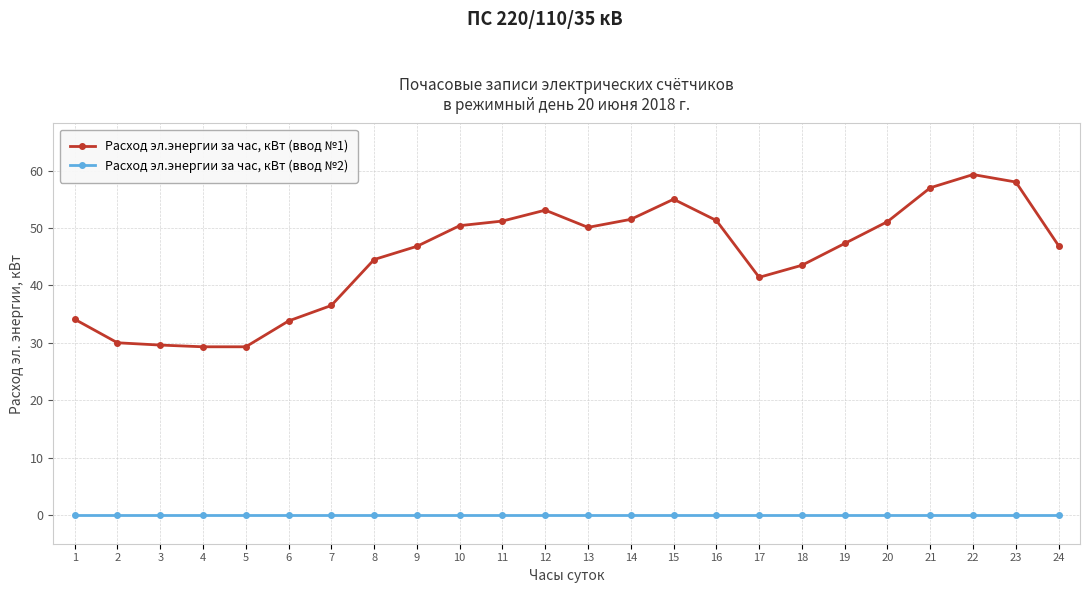

True or false: Расход эл.энергии за час, кВт (ввод №1) and Расход эл.энергии за час, кВт (ввод №2) cross at least once.

False